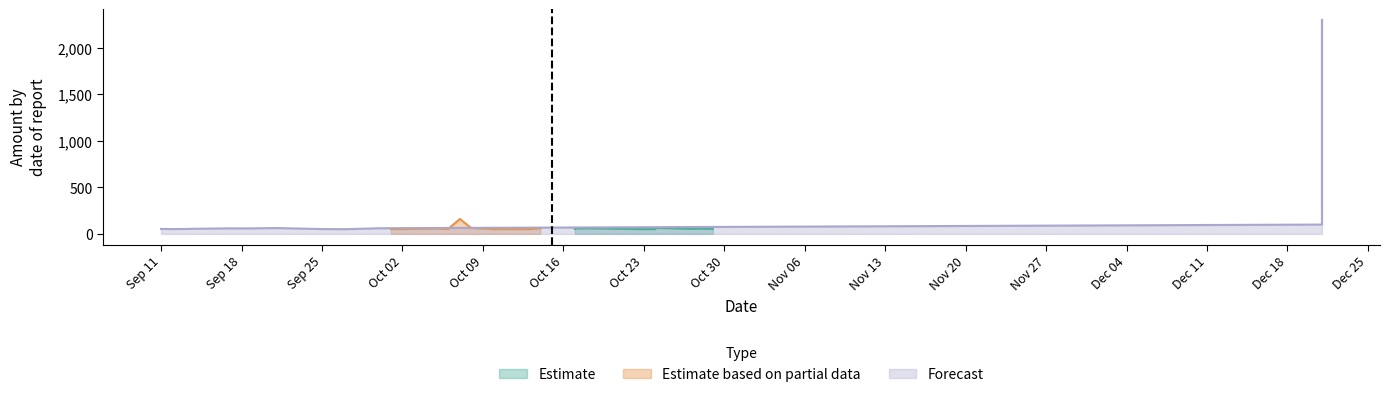

What is the maximum value for Forecast?

2297.0